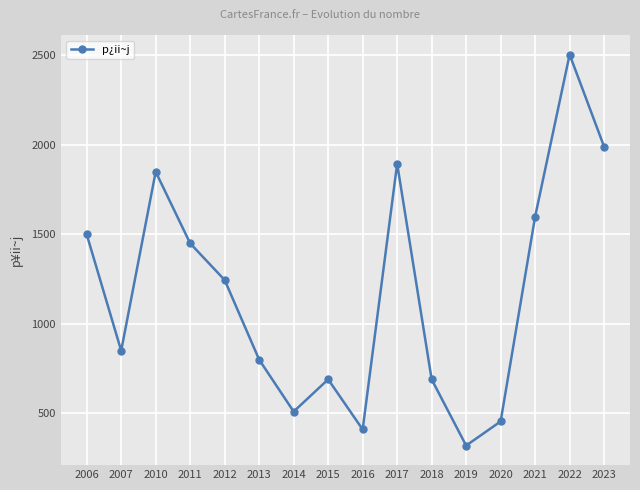

Where is the first local minimum?

2007